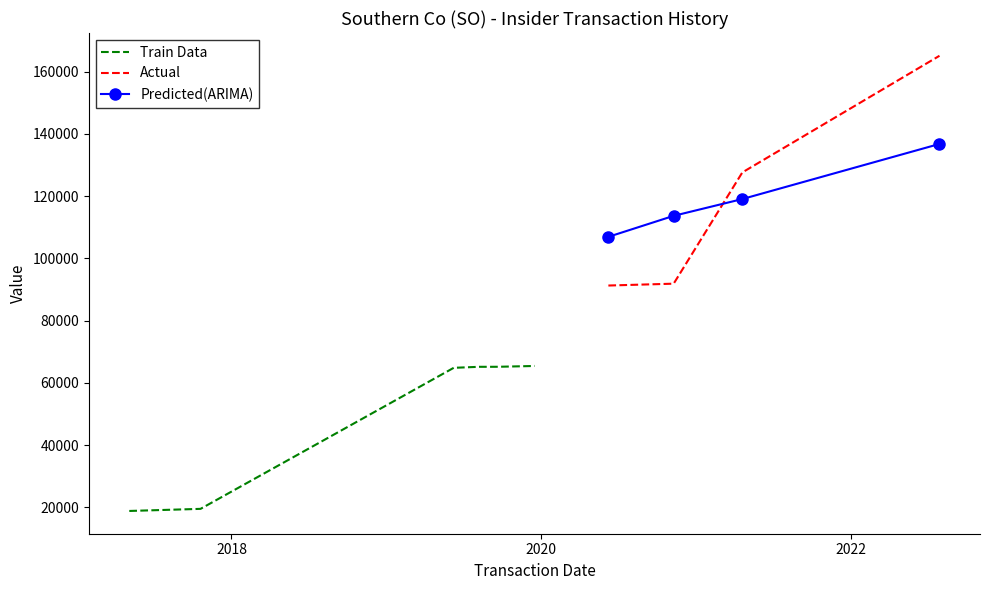

The value of pctchgSharesOwned at 7 is -9.3. True or false?

False